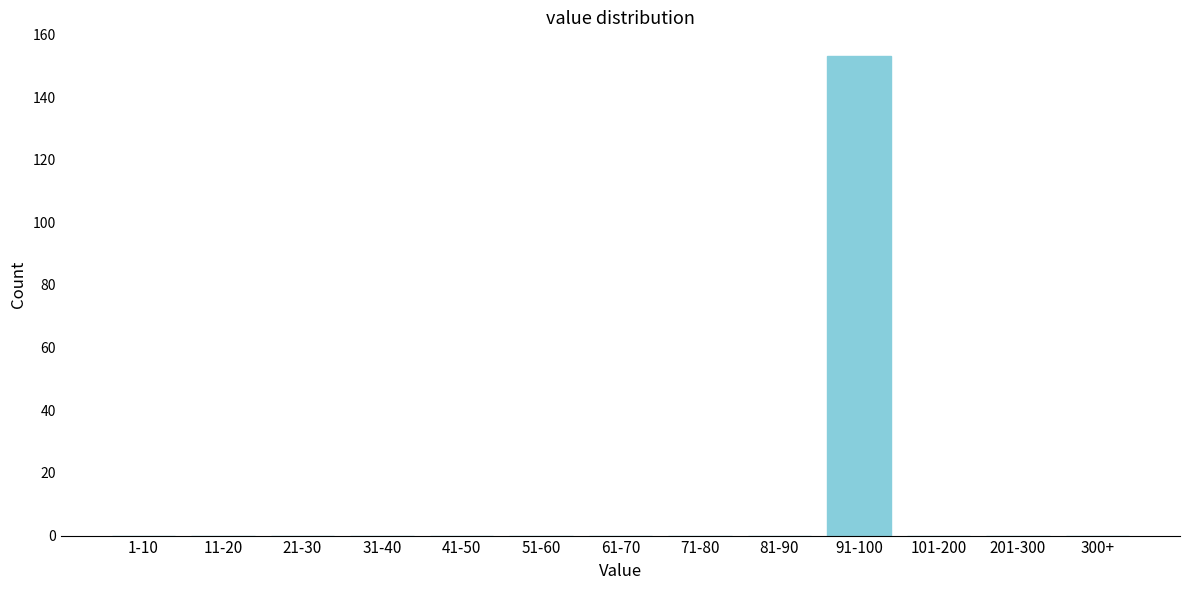

Reading right to left, what are all the values shown in this chart?

300+=0	201-300=0	101-200=0	91-100=153	81-90=0	71-80=0	61-70=0	51-60=0	41-50=0	31-40=0	21-30=0	11-20=0	1-10=0